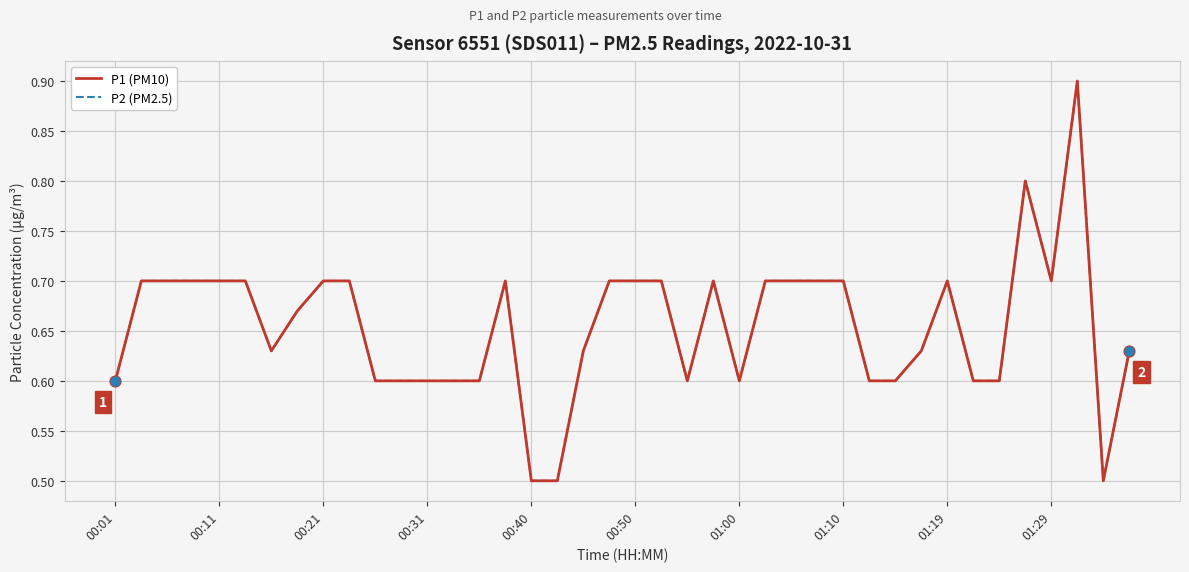

Which series has the largest total across all categories?

P1 (PM10)